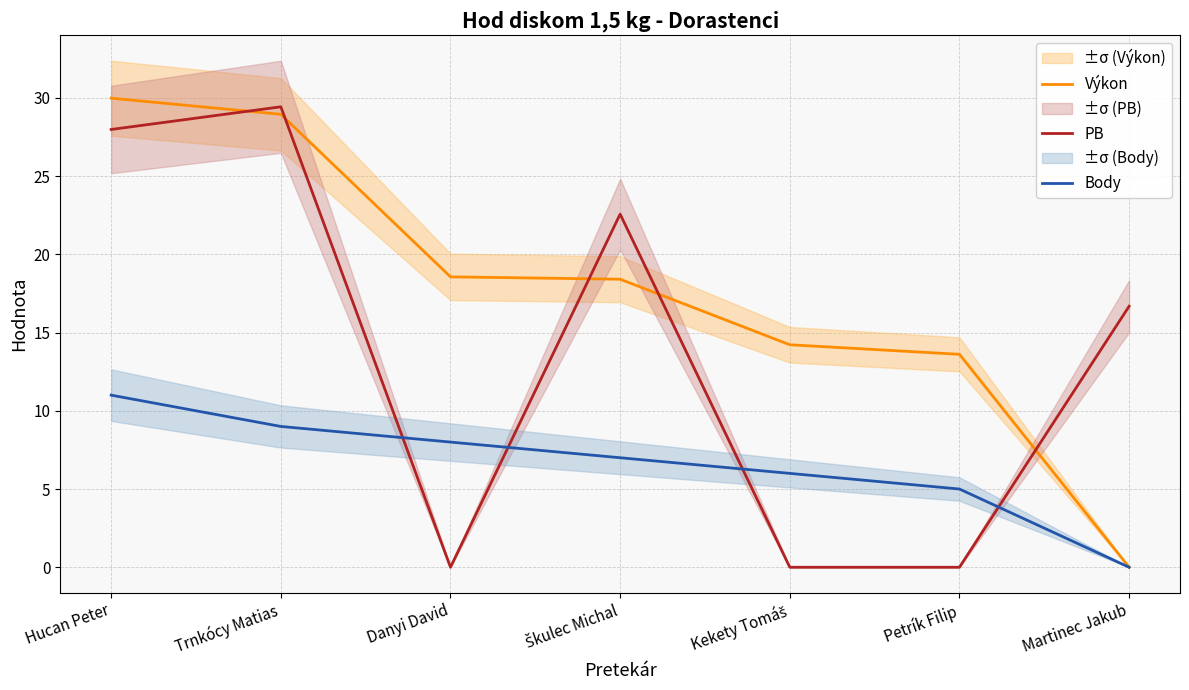

What is the label of the 1st point from the right?

Martinec Jakub